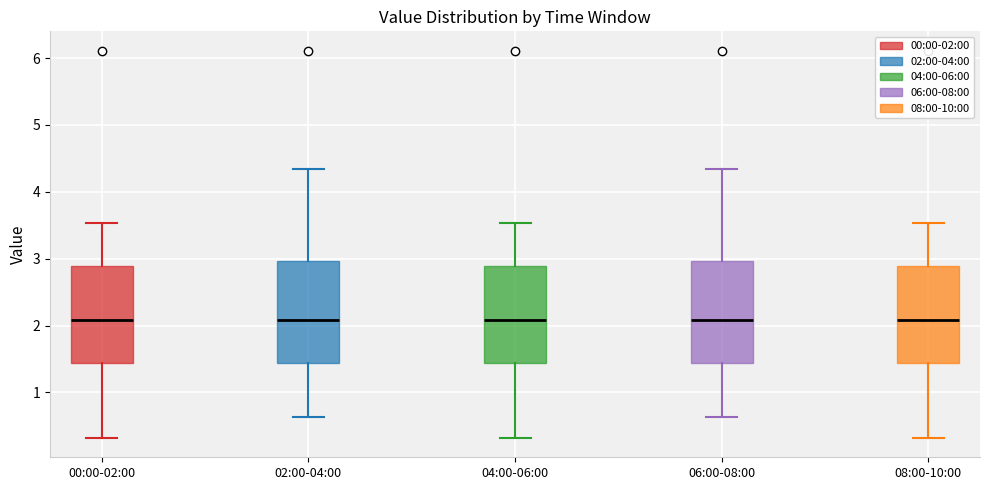

Reading left to right, transcribe this box plot: for each box, give where its median line is, the range the box spans, and where its two whiskers end, as read against the y-axis. The values are not printed on the chart, so give them approximately, as read against the axis.

00:00-02:00: median 2.1, box 1.4 to 2.9, whiskers 0.3 to 3.5
02:00-04:00: median 2.1, box 1.4 to 3.0, whiskers 0.6 to 4.3
04:00-06:00: median 2.1, box 1.4 to 2.9, whiskers 0.3 to 3.5
06:00-08:00: median 2.1, box 1.4 to 3.0, whiskers 0.6 to 4.3
08:00-10:00: median 2.1, box 1.4 to 2.9, whiskers 0.3 to 3.5